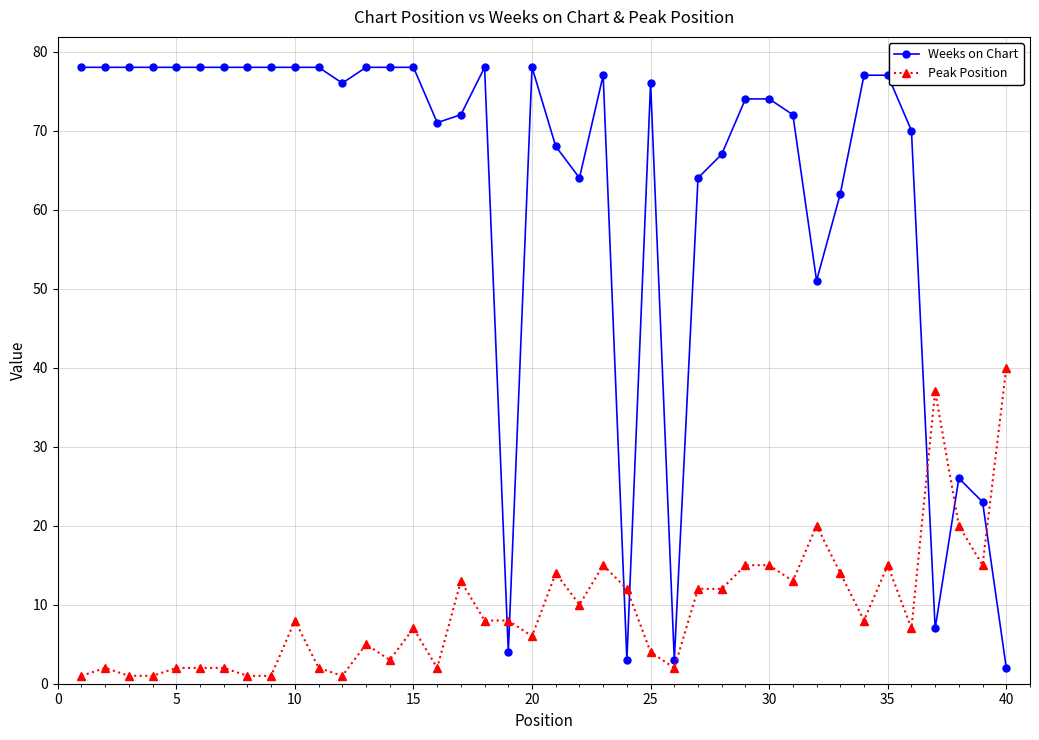

What is the sum of all Weeks on Chart values?

2508